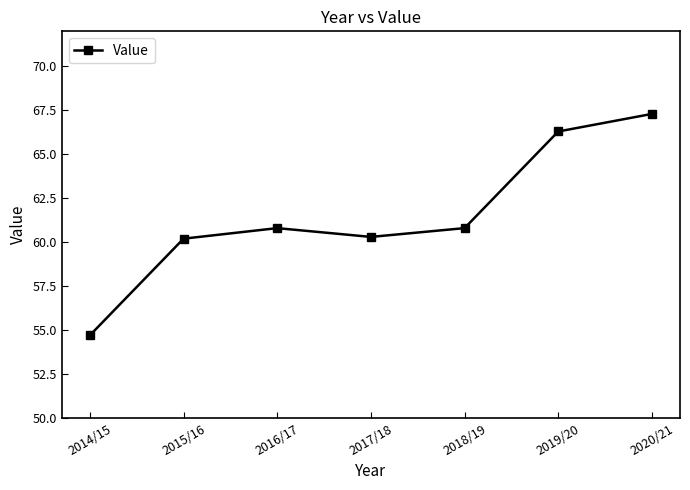

Reading left to right, list all the values displayed in this chart.

2014/15=54.7	2015/16=60.2	2016/17=60.8	2017/18=60.3	2018/19=60.8	2019/20=66.3	2020/21=67.3